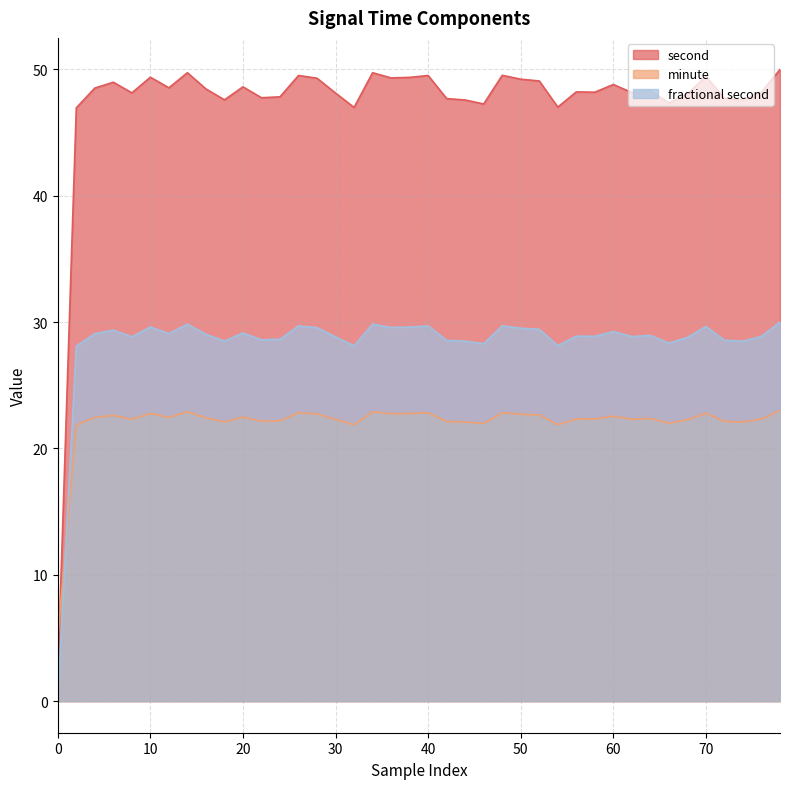

What is the maximum value shown in the chart?

50.0